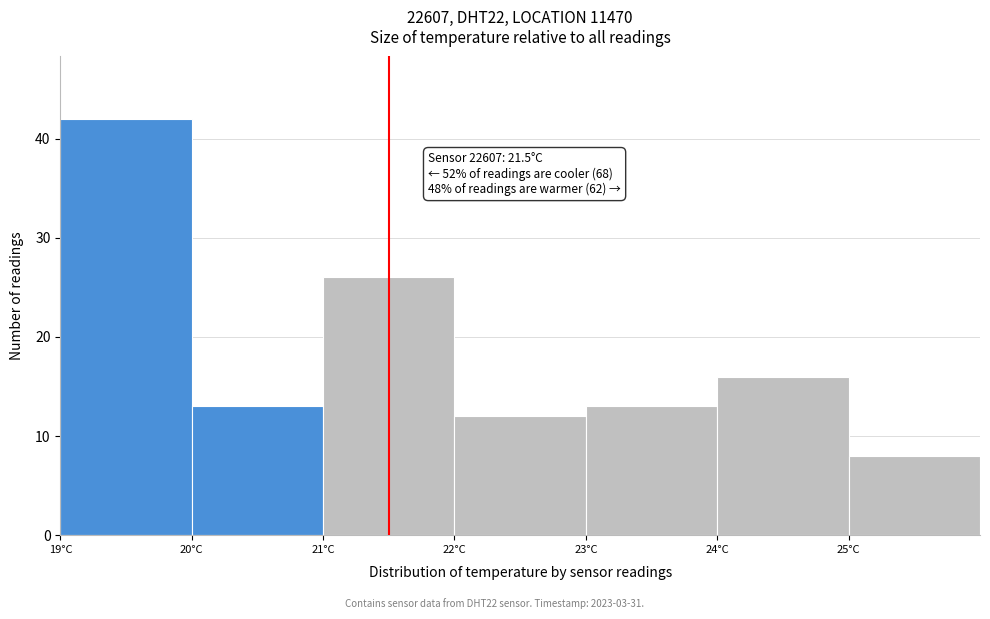

Which range on the x-axis has the tallest bar?

19 to 20